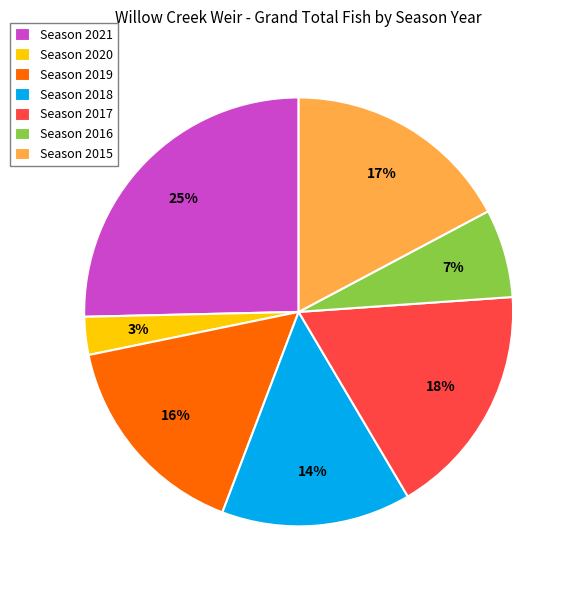

To the nearest percent, what percentage of the pie is Season 2015?

17%